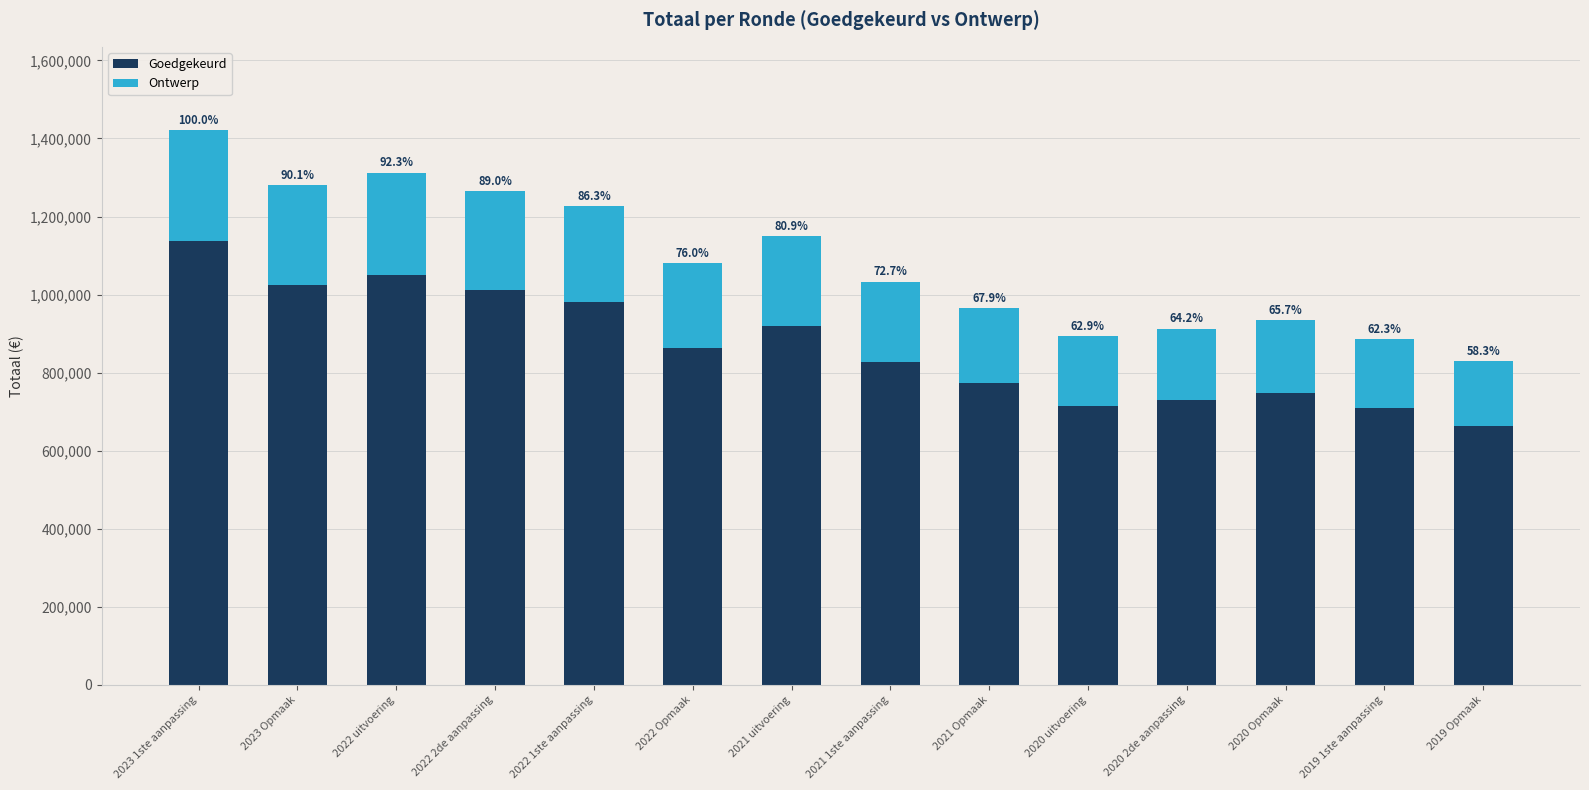

What are all the series names shown in the legend?

Goedgekeurd, Ontwerp